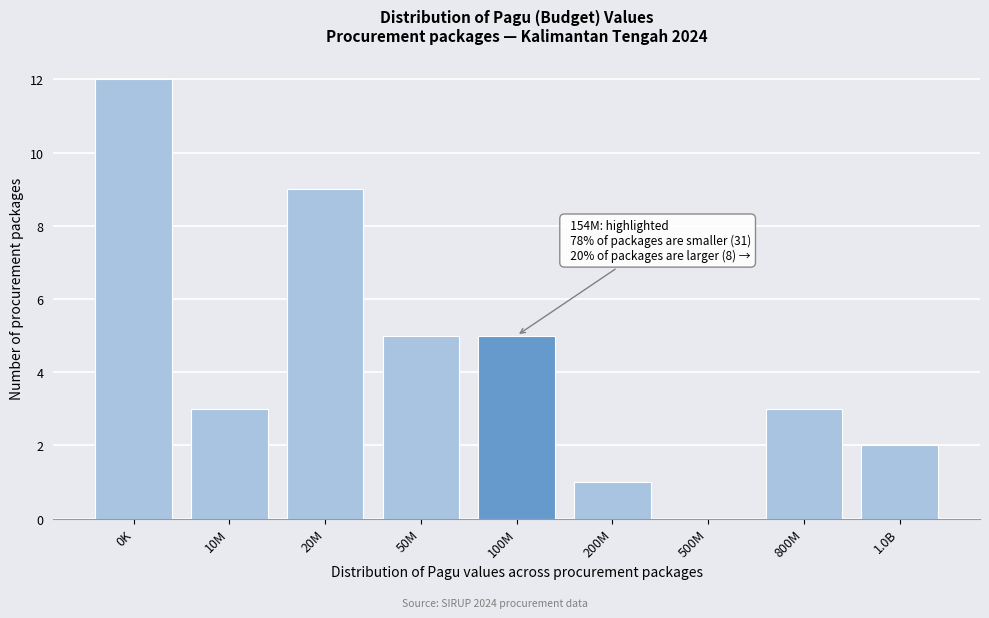

Reading left to right, extract all data points from this chart.

0K=12	10M=3	20M=9	50M=5	100M=5	200M=1	500M=0	800M=3	1.0B=2